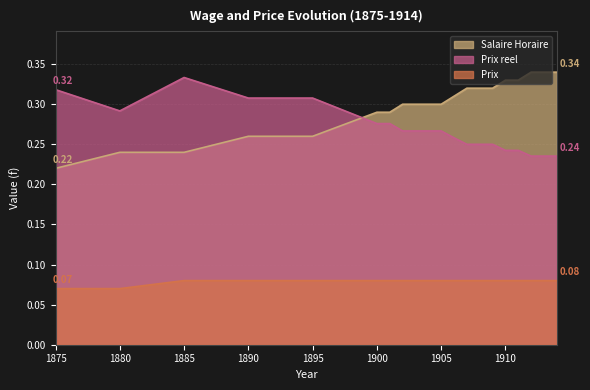

What is the minimum value for Prix reel?

0.2